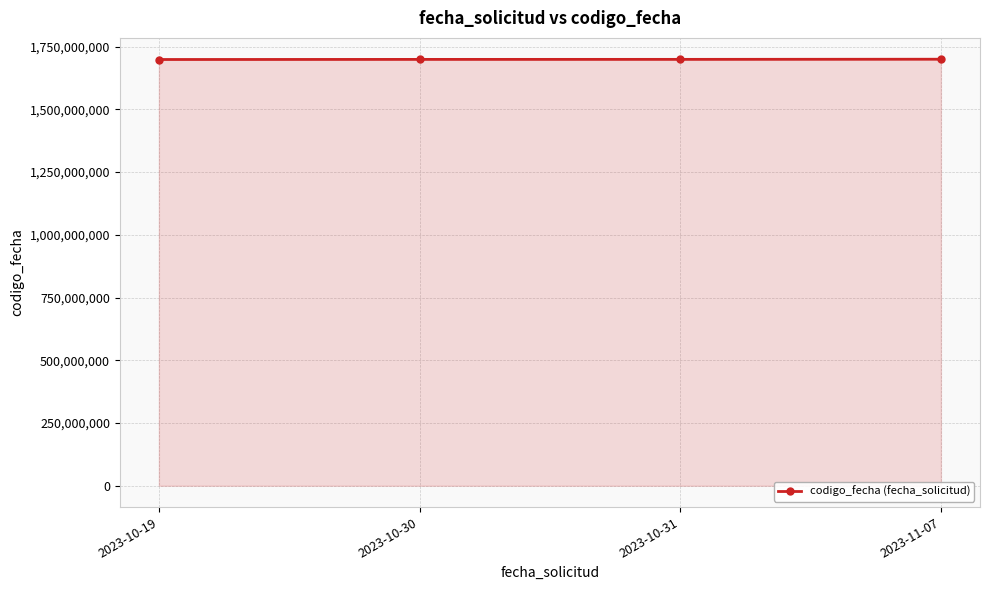

What is the greatest value displayed?

1699366743